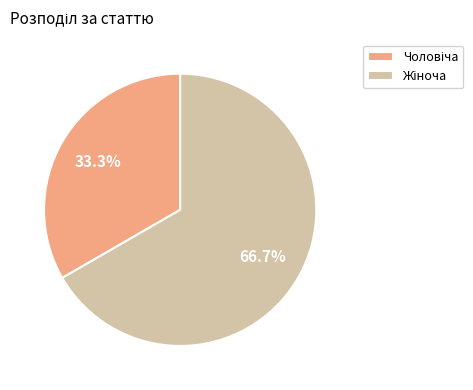

Is there any slice that represents more than half of the pie?

Yes